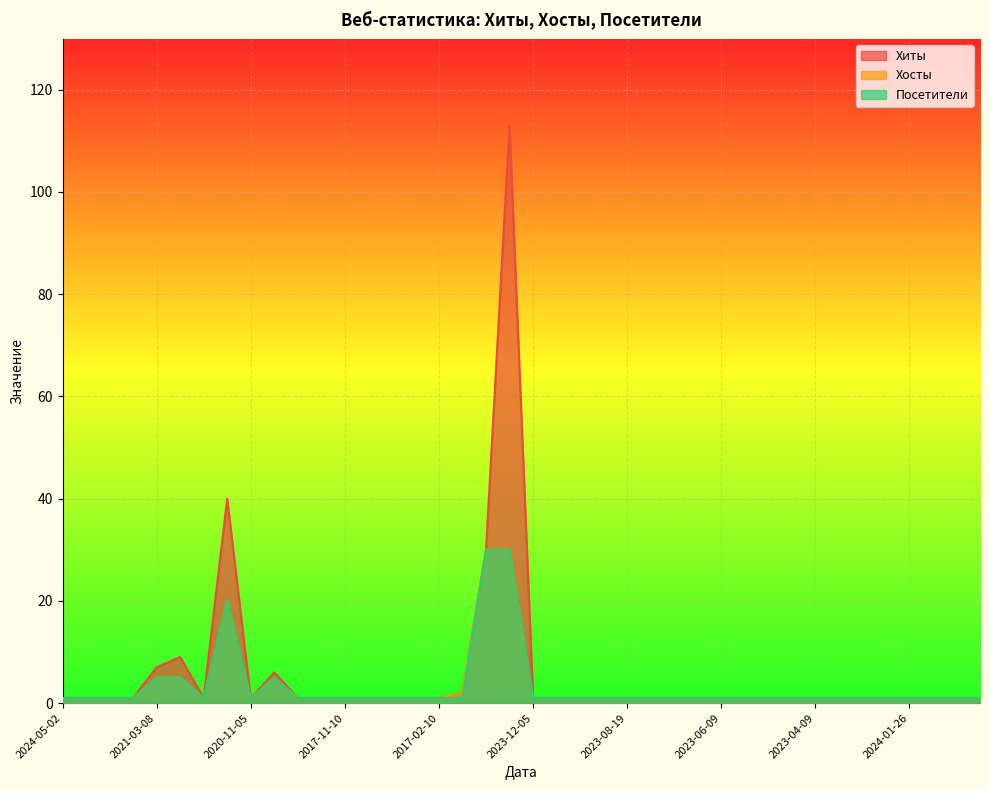

Between 2023-11-26 and 2017-01-29, which is larger?

2017-01-29